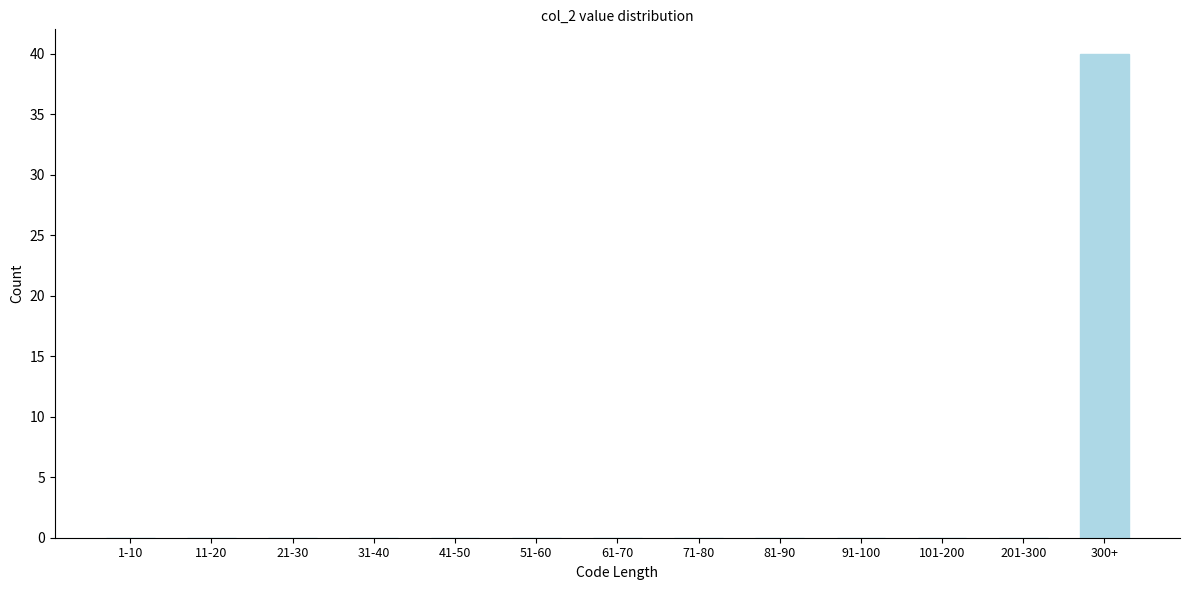

Reading right to left, transcribe all the data shown in this chart.

300+=40	201-300=0	101-200=0	91-100=0	81-90=0	71-80=0	61-70=0	51-60=0	41-50=0	31-40=0	21-30=0	11-20=0	1-10=0